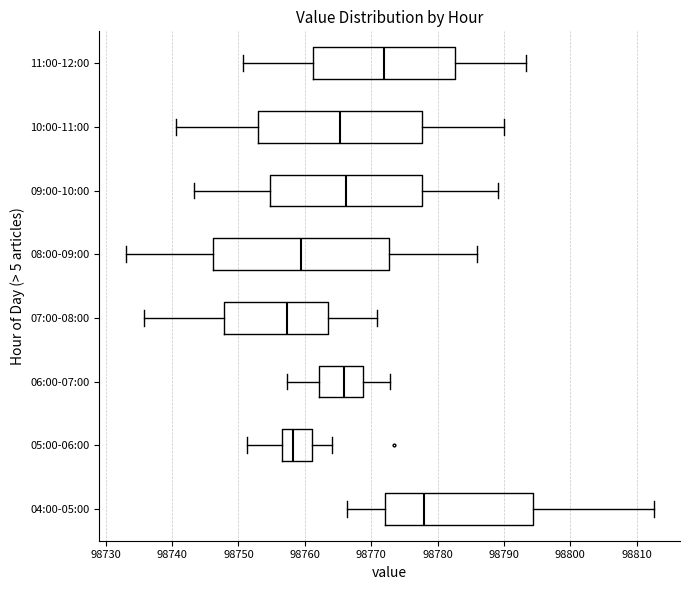

Reading bottom to top, transcribe this box plot: for each box, give where its median line is, the range the box spans, and where its two whiskers end, as read against the x-axis. The values are not printed on the chart, so give them approximately, as read against the axis.

04:00-05:00: median 98778, box 98772 to 98794, whiskers 98766 to 98813
05:00-06:00: median 98758, box 98757 to 98761, whiskers 98751 to 98764
06:00-07:00: median 98766, box 98762 to 98769, whiskers 98757 to 98773
07:00-08:00: median 98757, box 98748 to 98764, whiskers 98736 to 98771
08:00-09:00: median 98759, box 98746 to 98773, whiskers 98733 to 98786
09:00-10:00: median 98766, box 98755 to 98778, whiskers 98743 to 98789
10:00-11:00: median 98765, box 98753 to 98778, whiskers 98741 to 98790
11:00-12:00: median 98772, box 98761 to 98783, whiskers 98751 to 98793